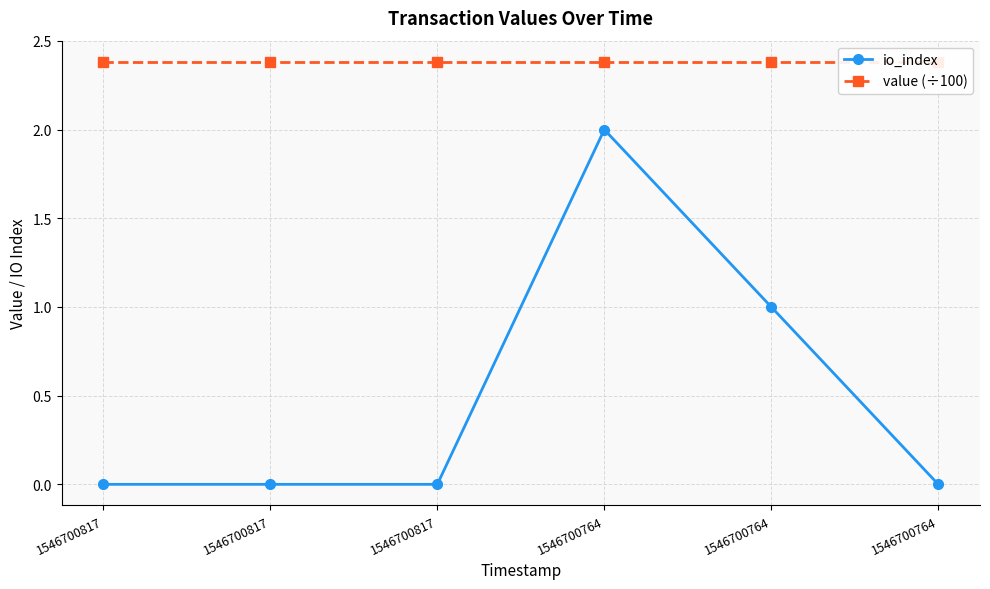

Count the number of categories in the chart.

6